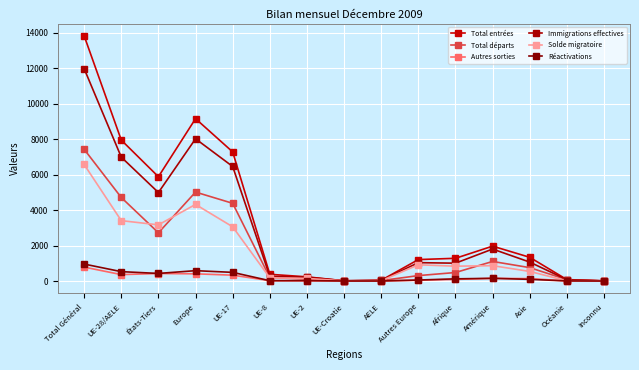

In Réactivations, how many points are lower than both neighbors (excluding endpoints)?

3